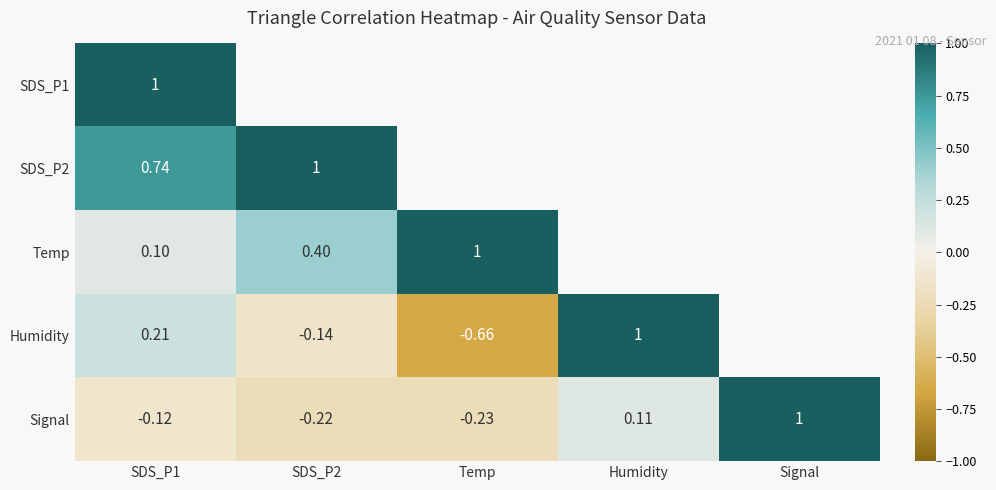

Where does the Signal series first go above 0?

Humidity